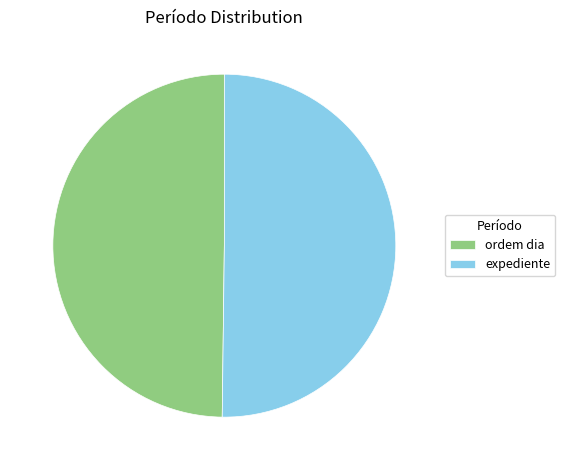

Do ordem dia and expediente together represent more than half of the pie?

Yes